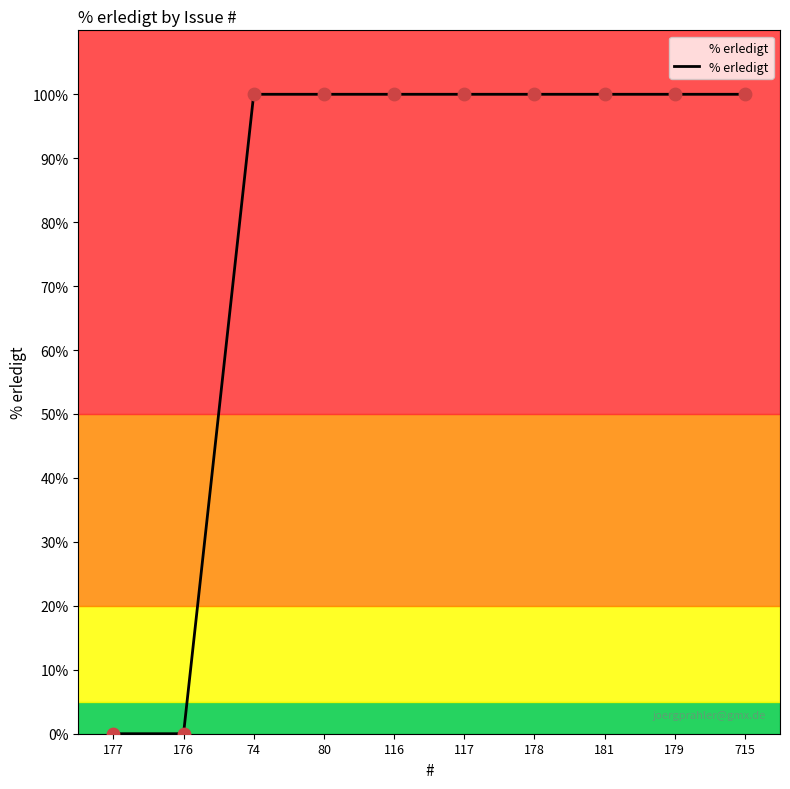

What is the change in value from 177 to 715?

+100